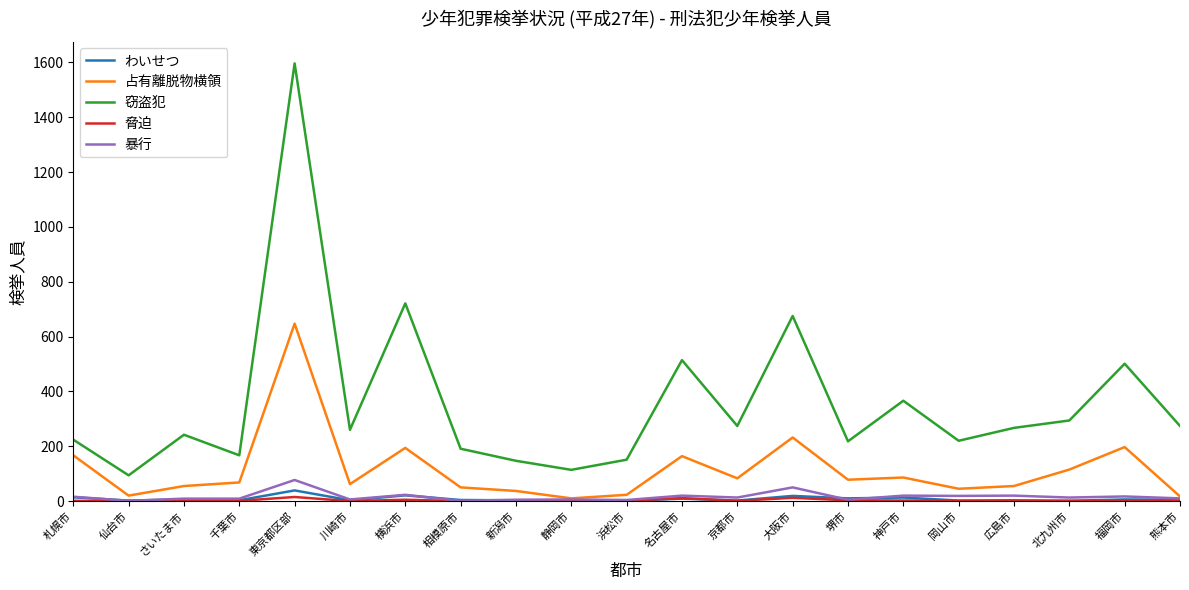

At which label does 窃盗犯 first exceed 260?

東京都区部